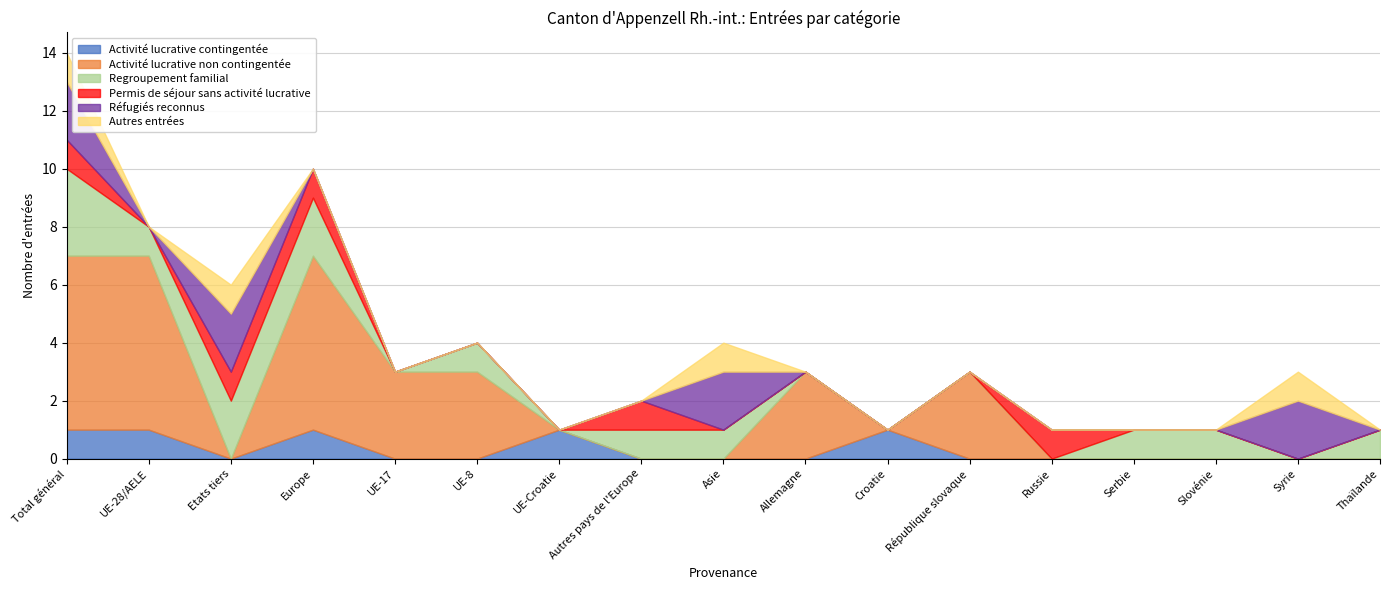

How many lines are shown in the chart?

6